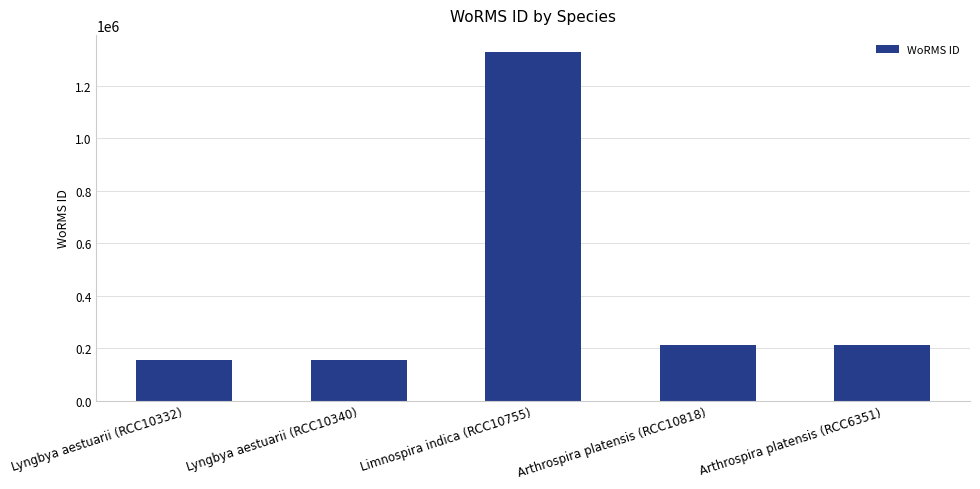

The value at Lyngbya aestuarii (RCC10332) is 69590. True or false?

False